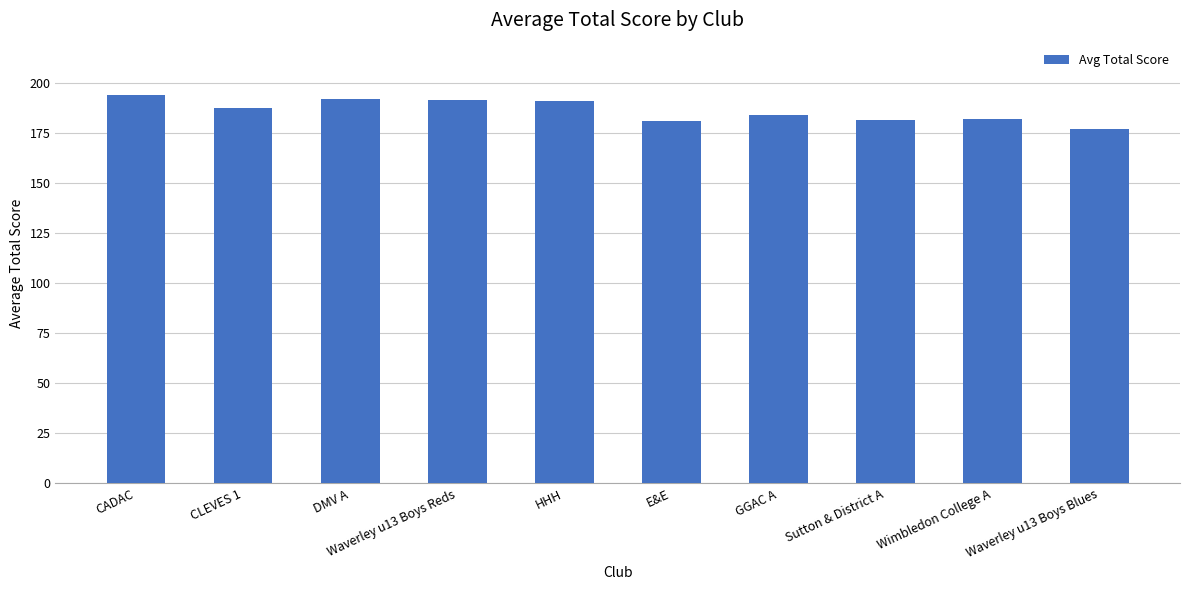

What is the change in value from CADAC to Waverley u13 Boys Reds?

-2.4